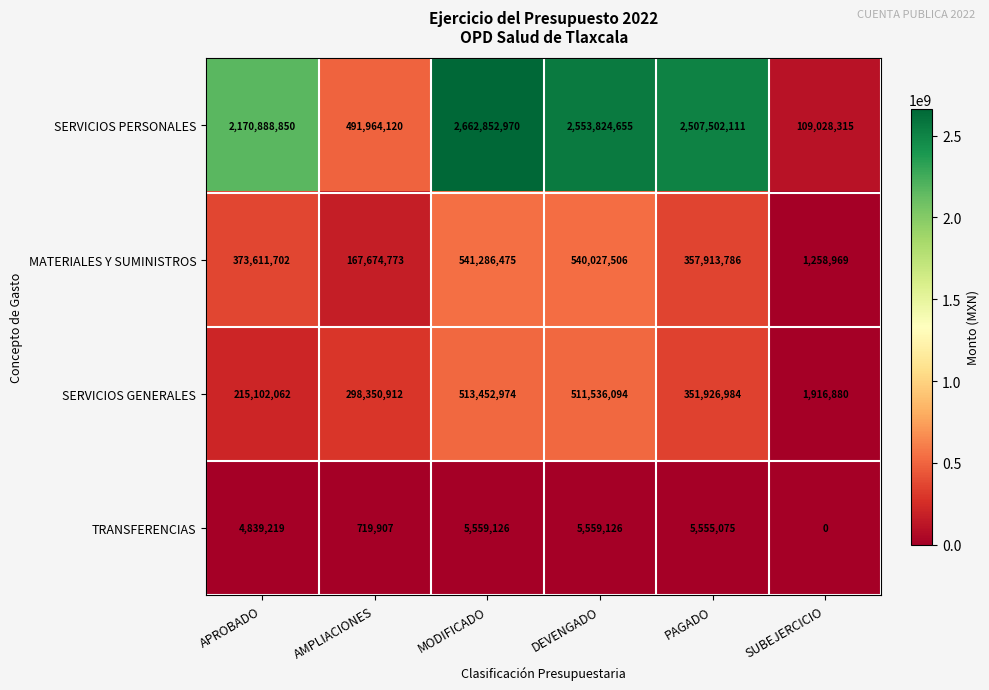

The SERVICIOS GENERALES series shows 298350912 at AMPLIACIONES. True or false?

True